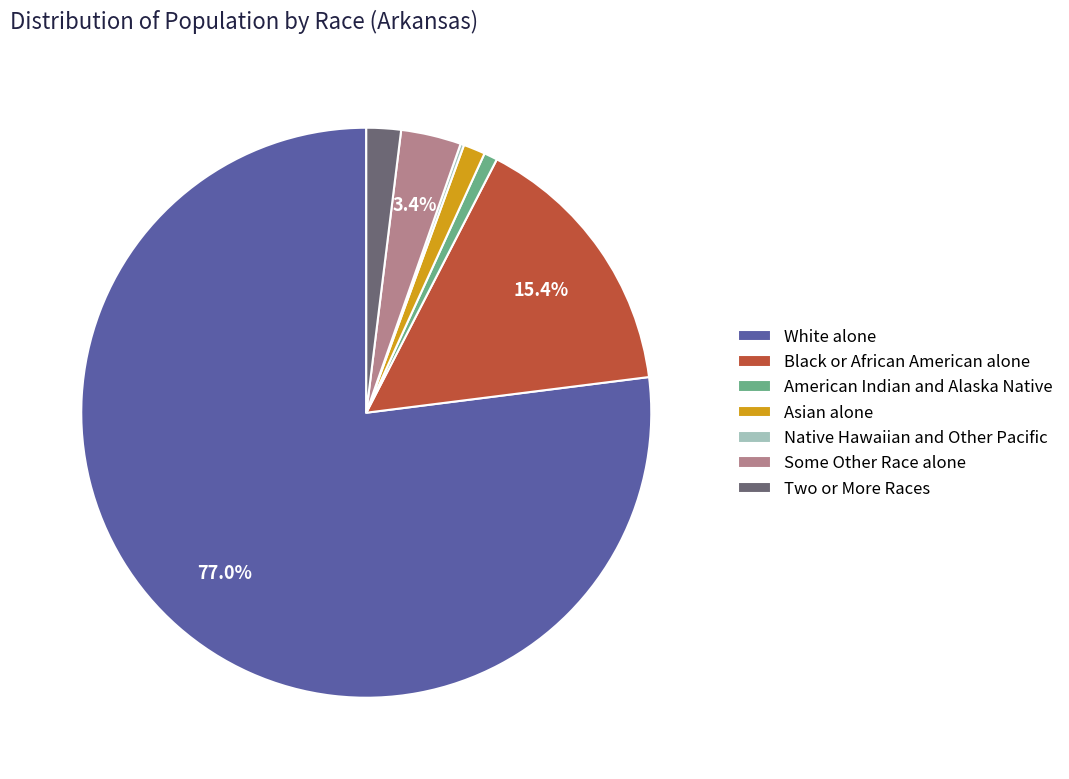

True or false: Two or More Races accounts for 2% of the total.

True